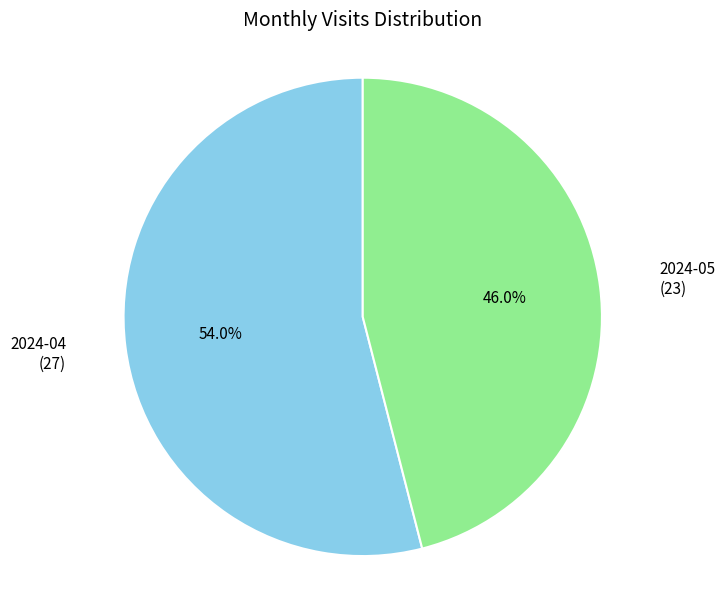

To the nearest percent, what portion does 2024-05 represent?

46%